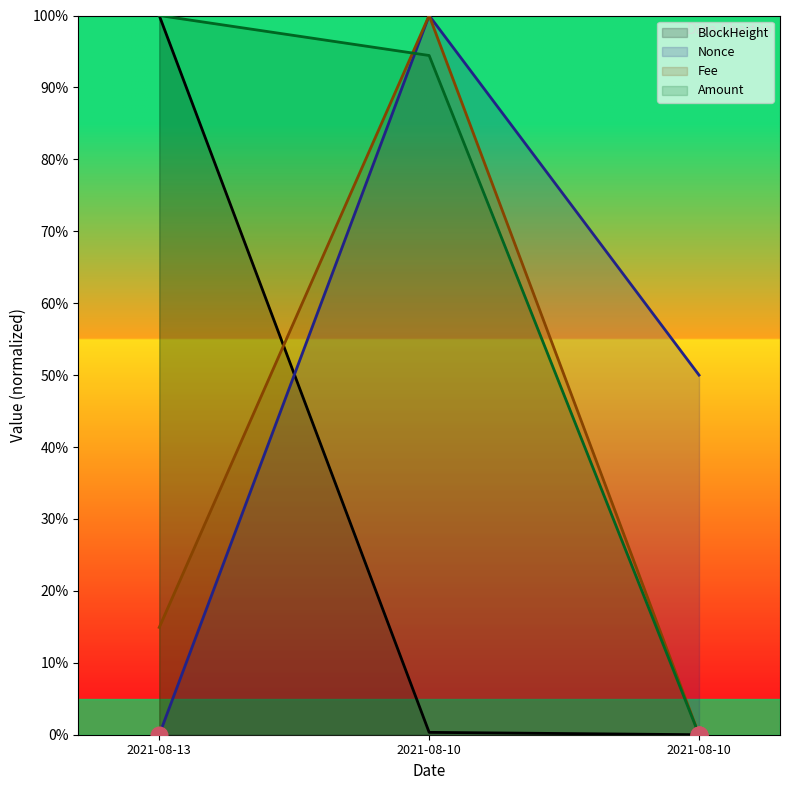

Reading left to right, what are all the values shown in this chart?

BlockHeight: 100.0	0.3	0.0
Nonce: 0.0	100.0	50.0
Fee: 14.9	100.0	0.0
Amount: 100.0	94.4	0.0